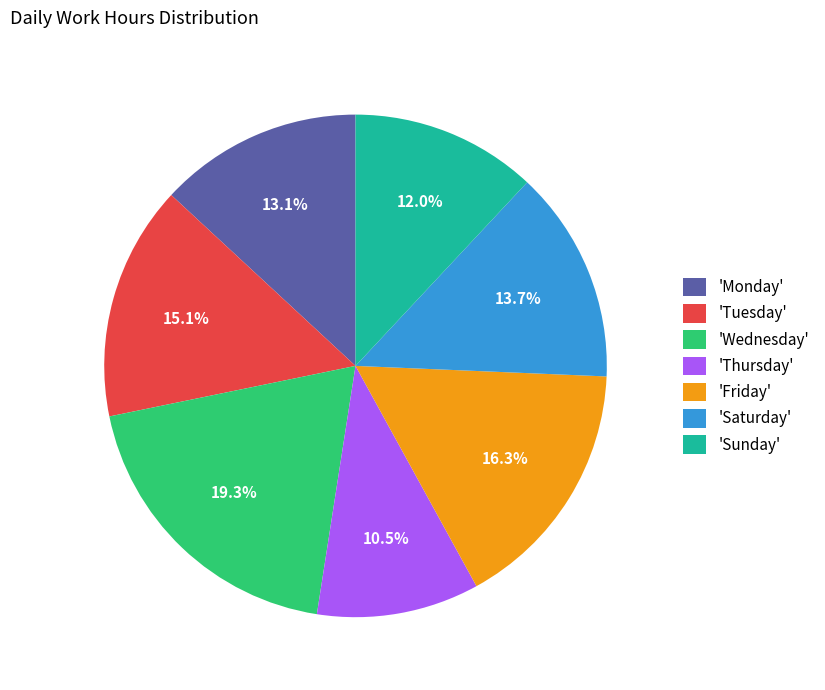

Is there any slice that represents more than half of the pie?

No